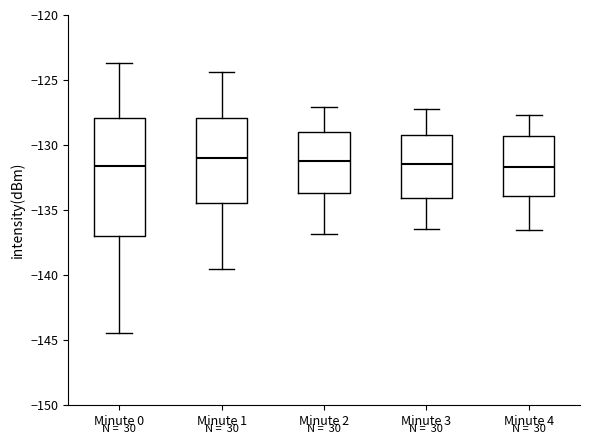

Which box is the tallest, from its lower edge to its upper edge?

Minute 0